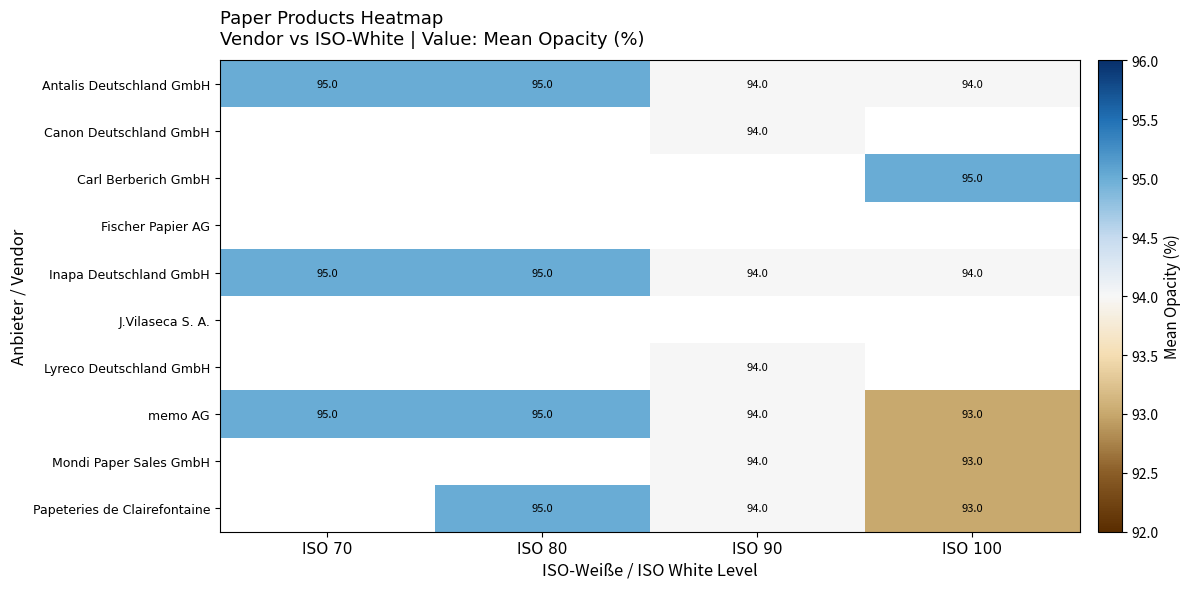

What is the sum of all memo AG values?

377